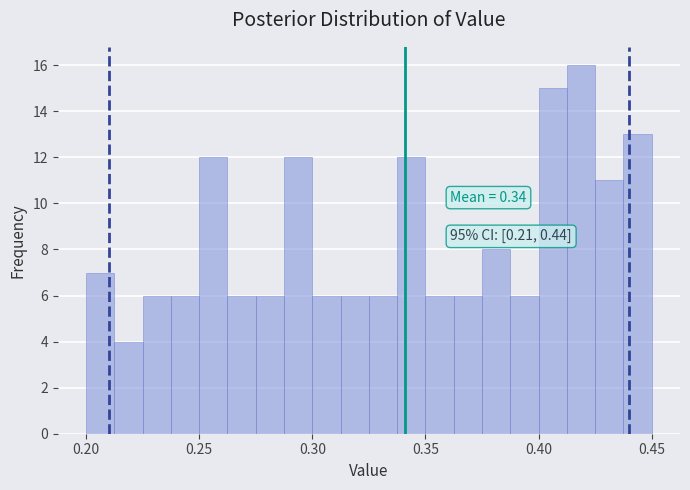

Around what value on the x-axis is the tallest bar? Give the approximate position of its centre, as read against the axis.

0.420